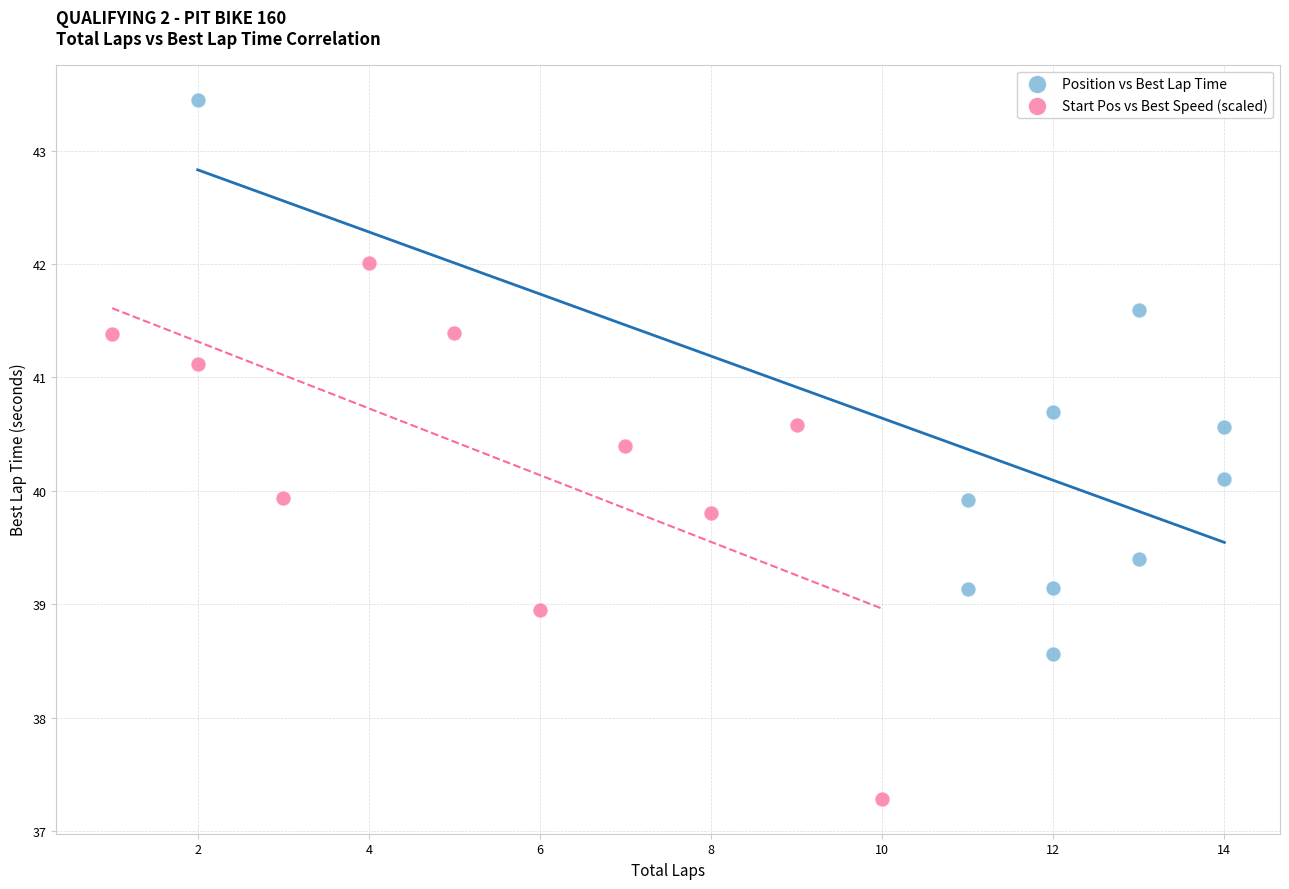

Which series contains the highest Y value?

Position vs Best Lap Time